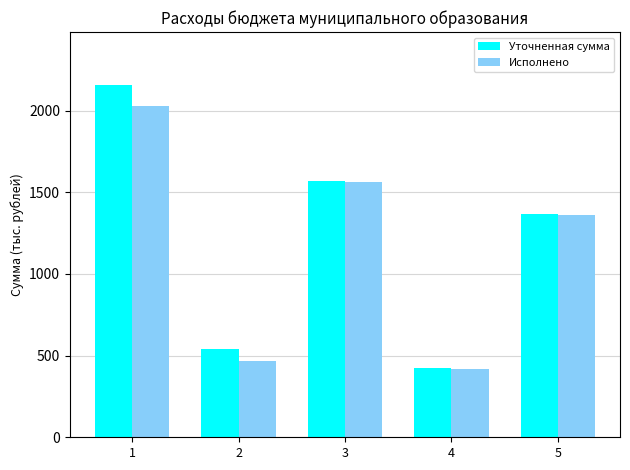

Does the chart contain any negative values?

No